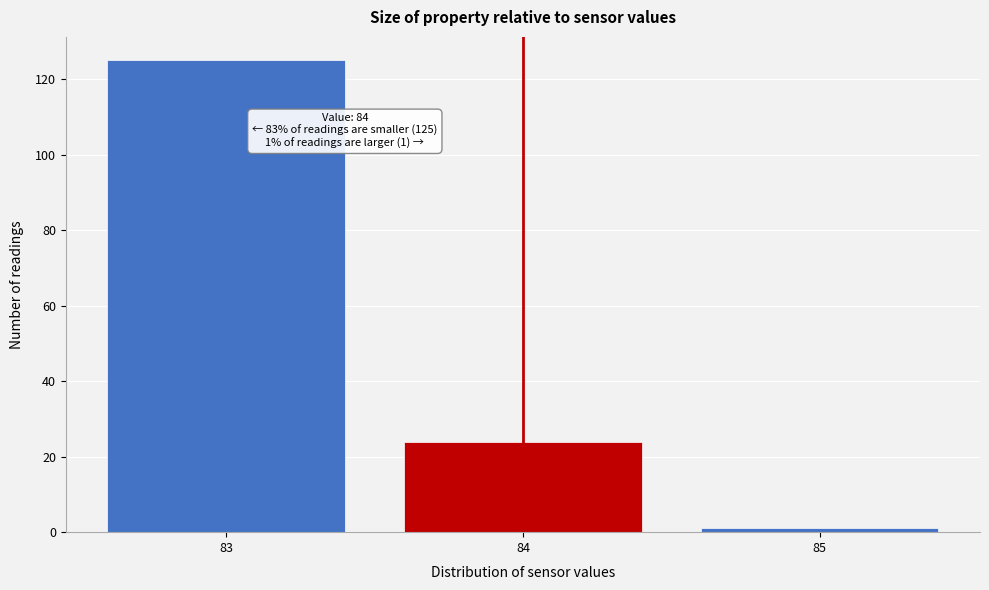

Which range on the x-axis has the tallest bar?

82.5 to 83.5